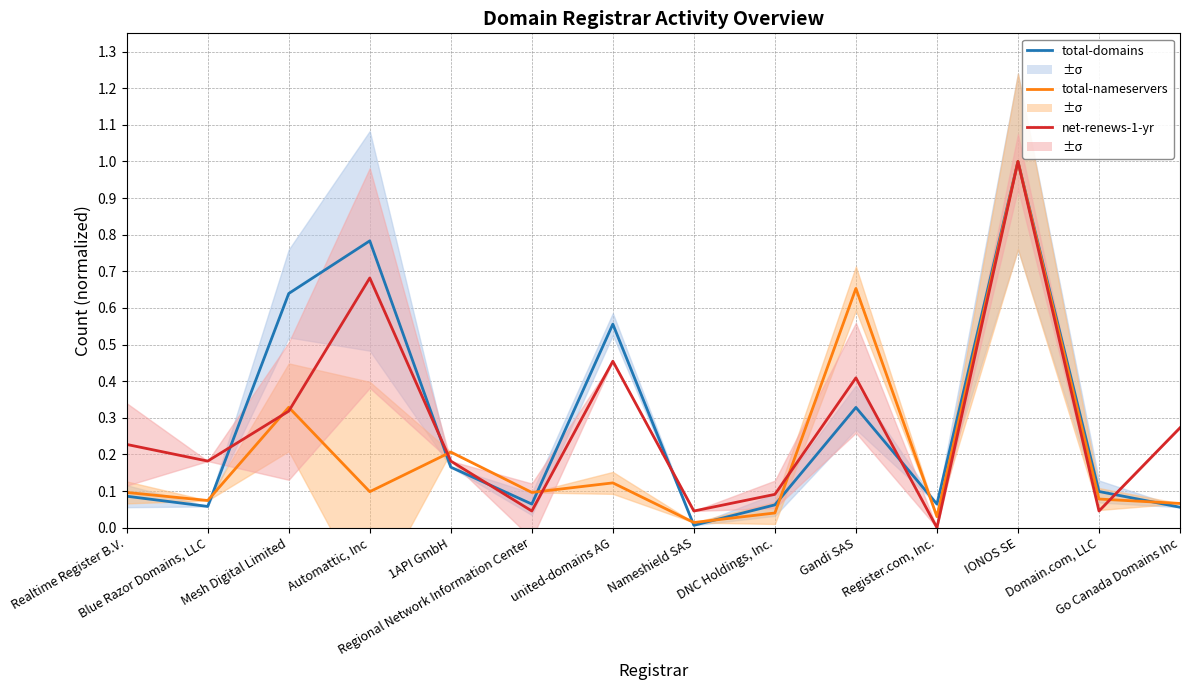

At which category does net-renews-1-yr reach its first local peak?

Automattic, Inc